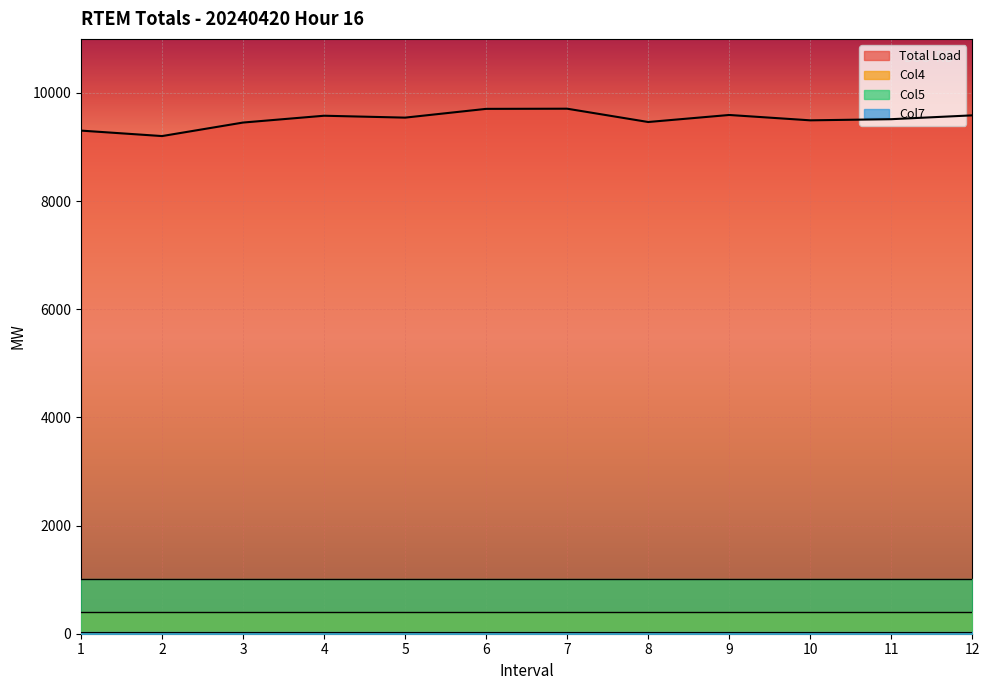

True or false: Total Load has more than 0 points higher than both neighbors.

True